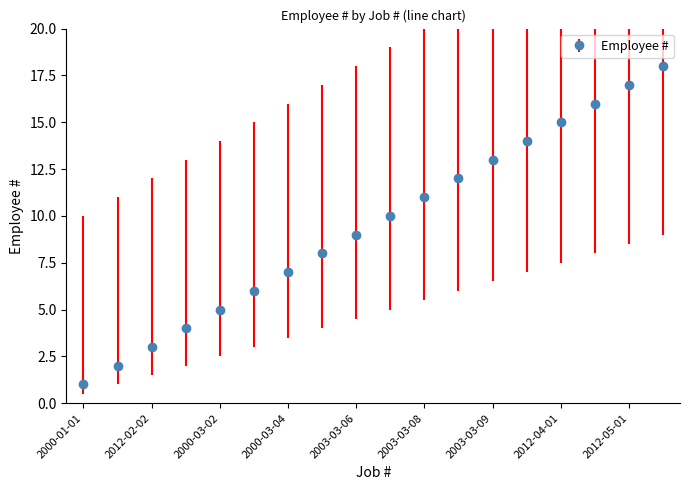

How many distinct data groups are displayed?

1